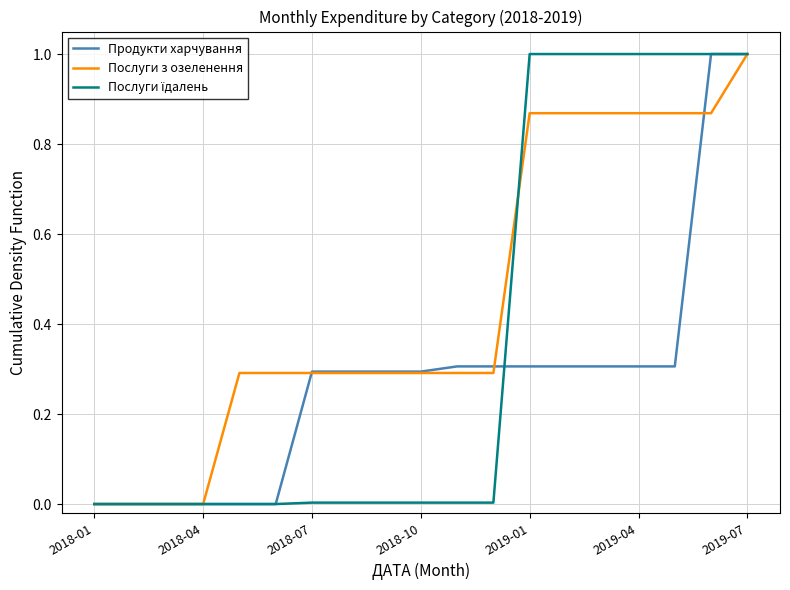

What is the maximum value shown in the chart?

1.0